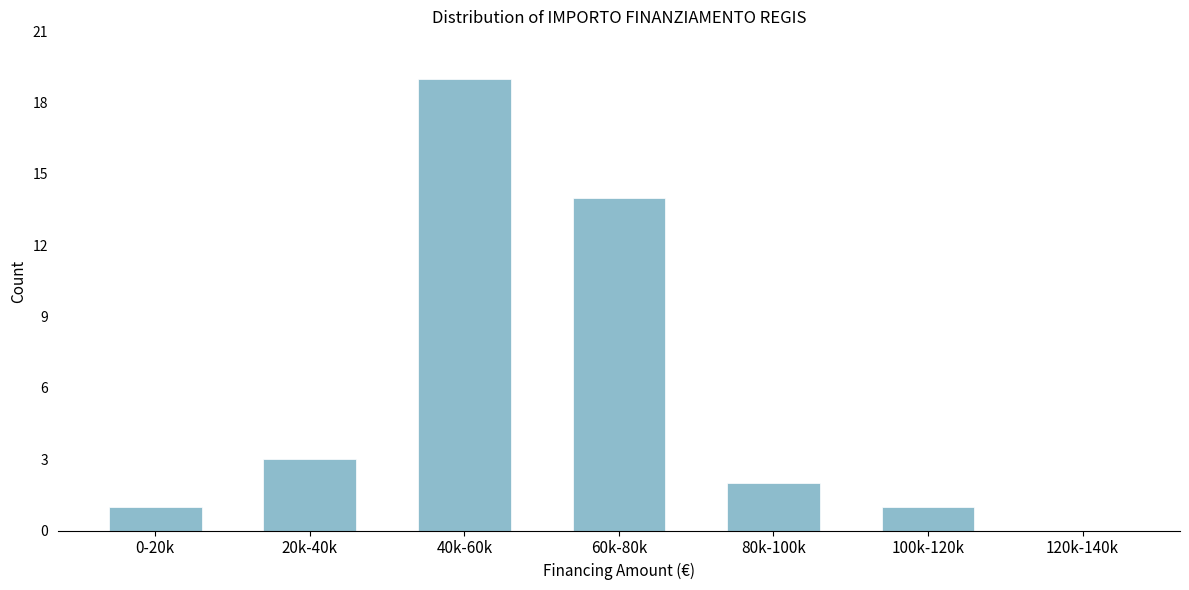

Reading left to right, transcribe all the data shown in this chart.

0-20k=1	20k-40k=3	40k-60k=19	60k-80k=14	80k-100k=2	100k-120k=1	120k-140k=0